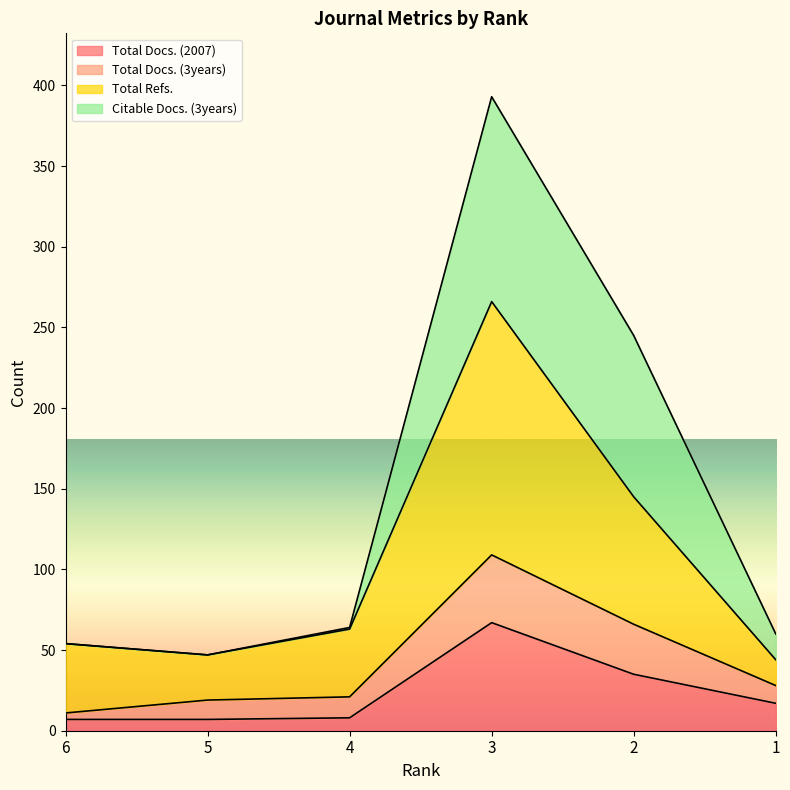

What is the maximum value for Total Docs. (2007)?

67